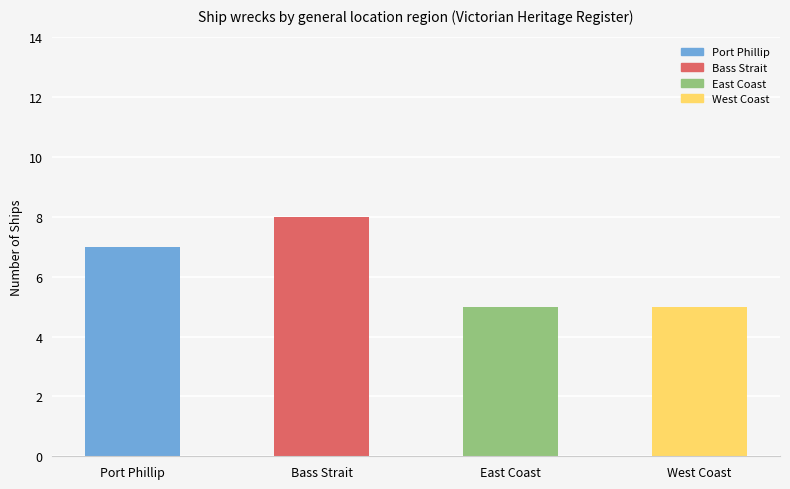

What is the sum of the values at Bass Strait and Port Phillip?

15